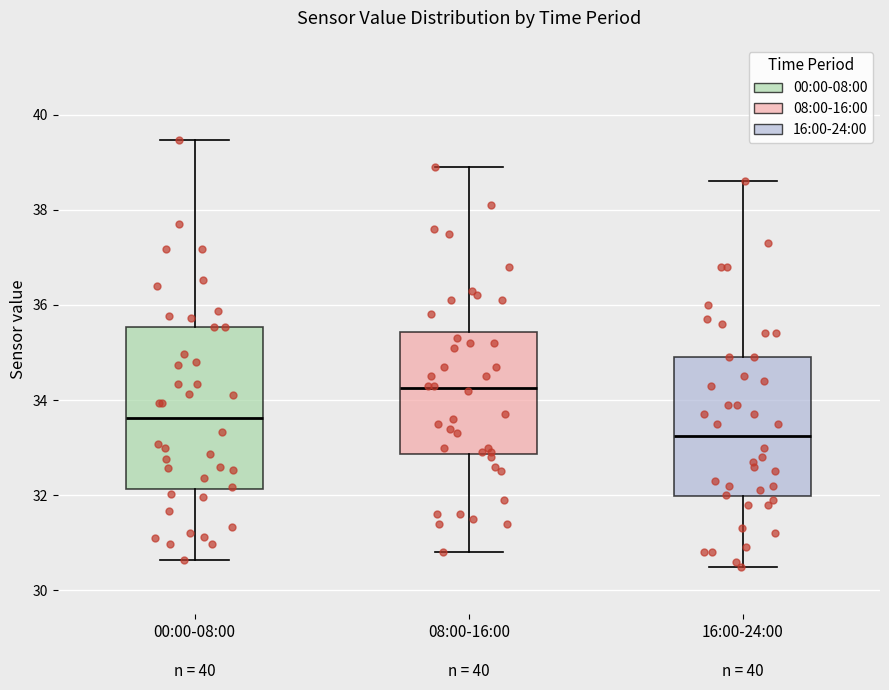

Reading left to right, transcribe this box plot: for each box, give where its median line is, the range the box spans, and where its two whiskers end, as read against the y-axis. The values are not printed on the chart, so give them approximately, as read against the axis.

00:00-08:00 n = 40: median 33.6, box 32.2 to 35.6, whiskers 30.6 to 39.4
08:00-16:00 n = 40: median 34.2, box 32.8 to 35.4, whiskers 30.8 to 39.0
16:00-24:00 n = 40: median 33.2, box 32.0 to 35.0, whiskers 30.6 to 38.6